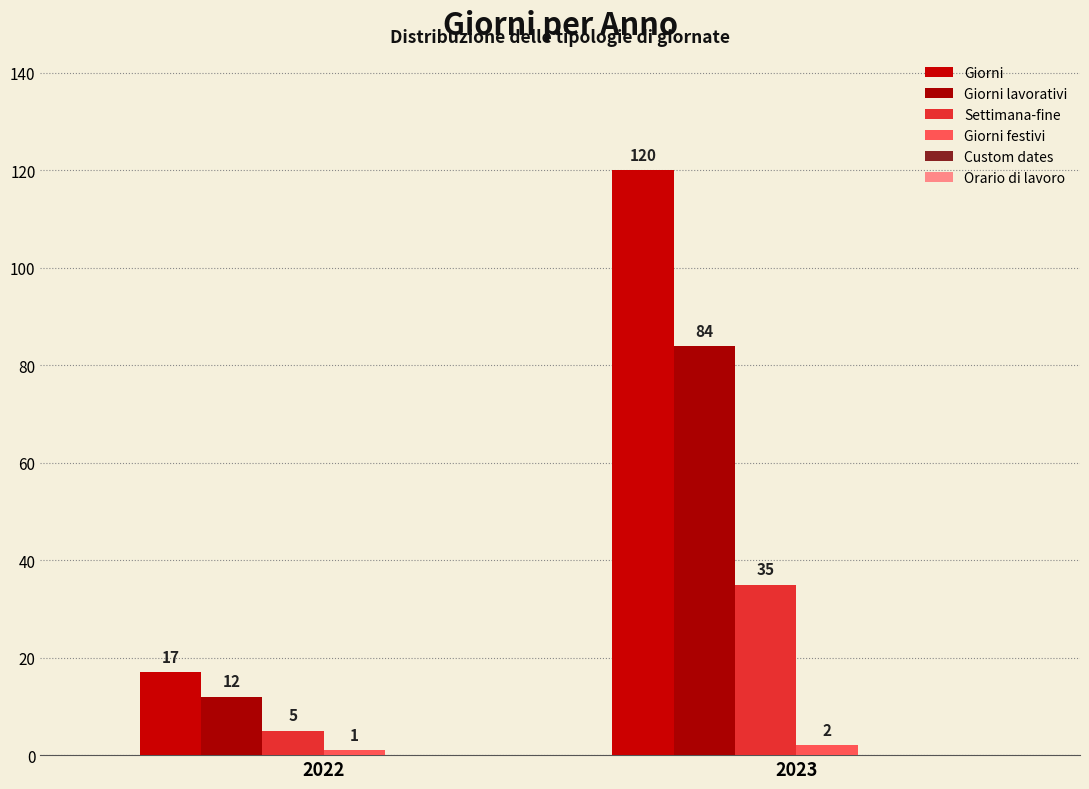

Where is Giorni festivi nearest to the value 1?

2022